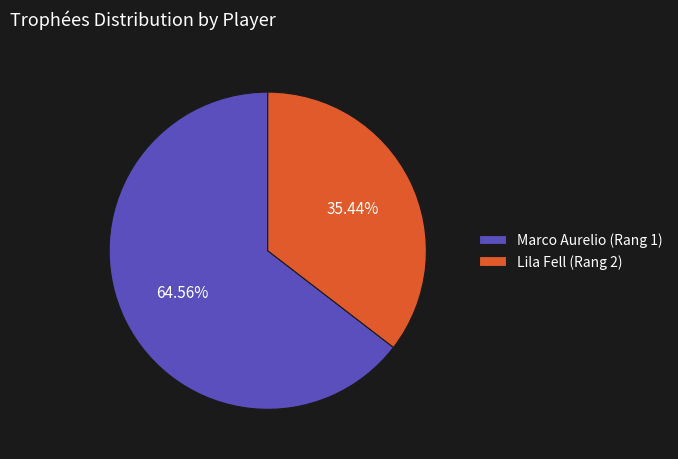

To the nearest percent, what is the difference between the largest and smallest slice percentages?

29%